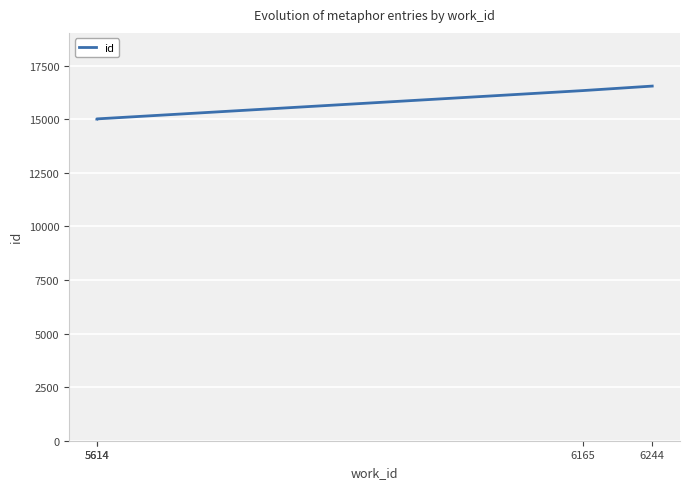

What is the difference between the maximum and minimum values?

1538